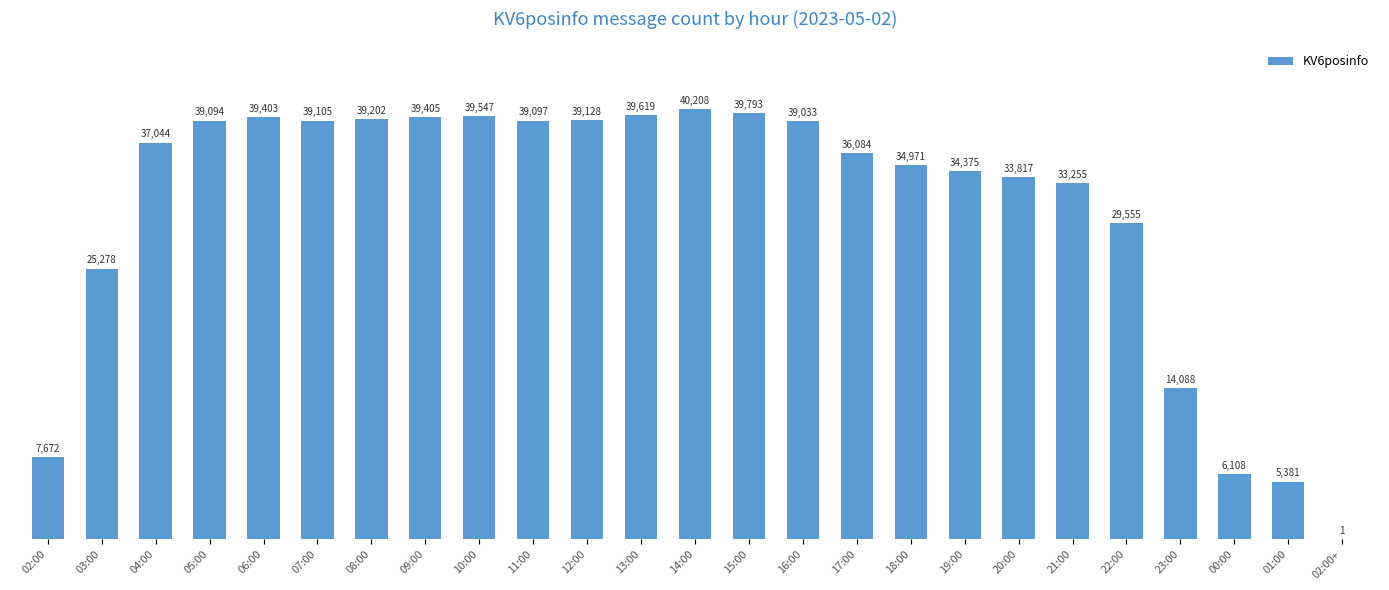

What is the average value?

30811